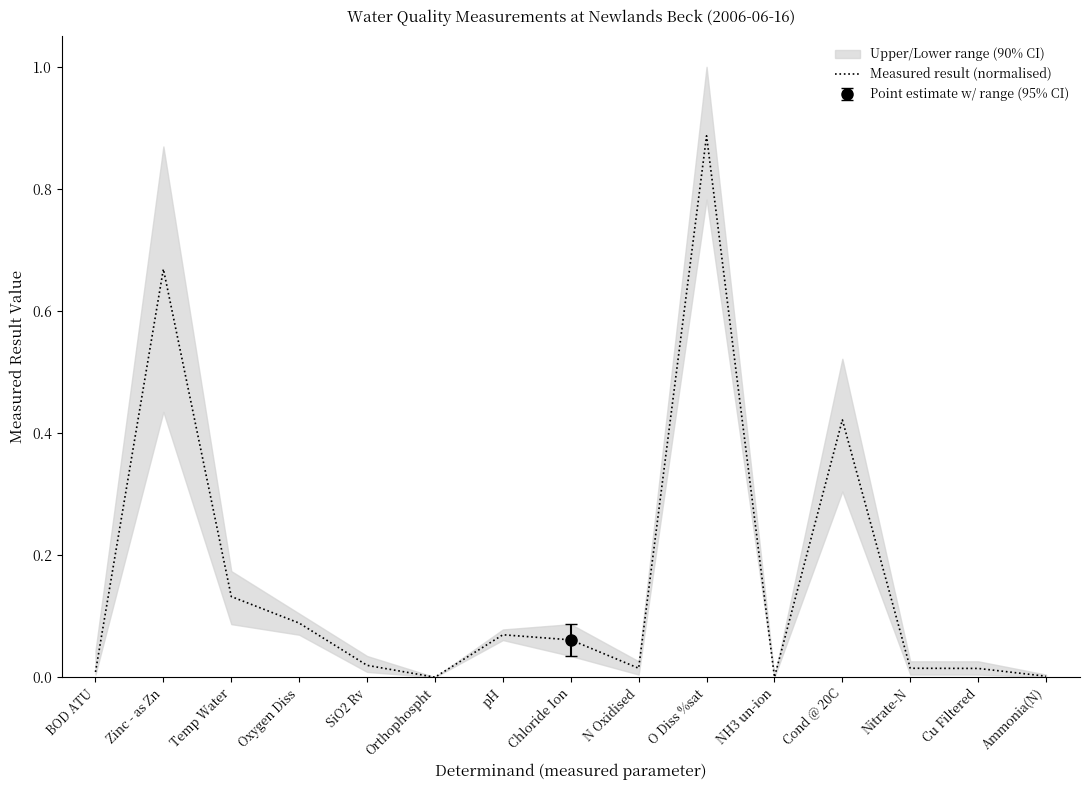

What is the label of the 2nd point from the right?

Cu Filtered